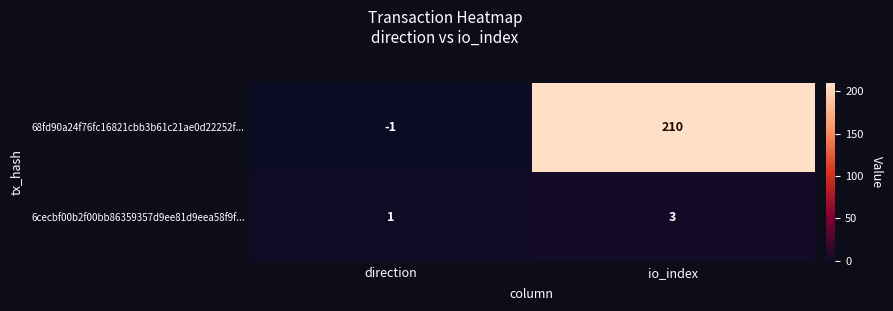

Which category has the highest value across all series?

io_index